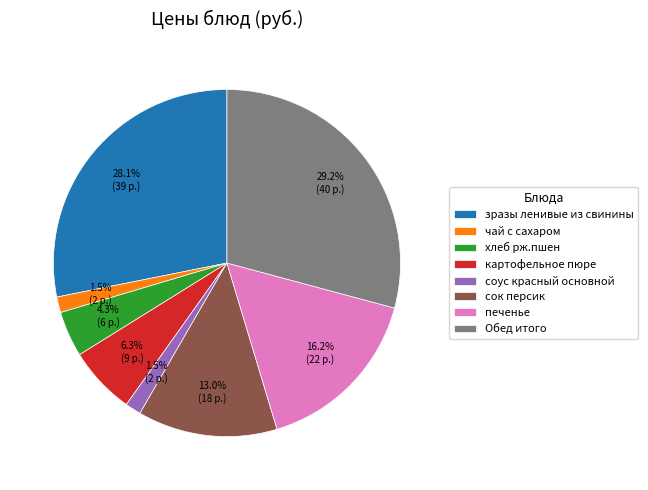

True or false: печенье accounts for 16% of the total.

True